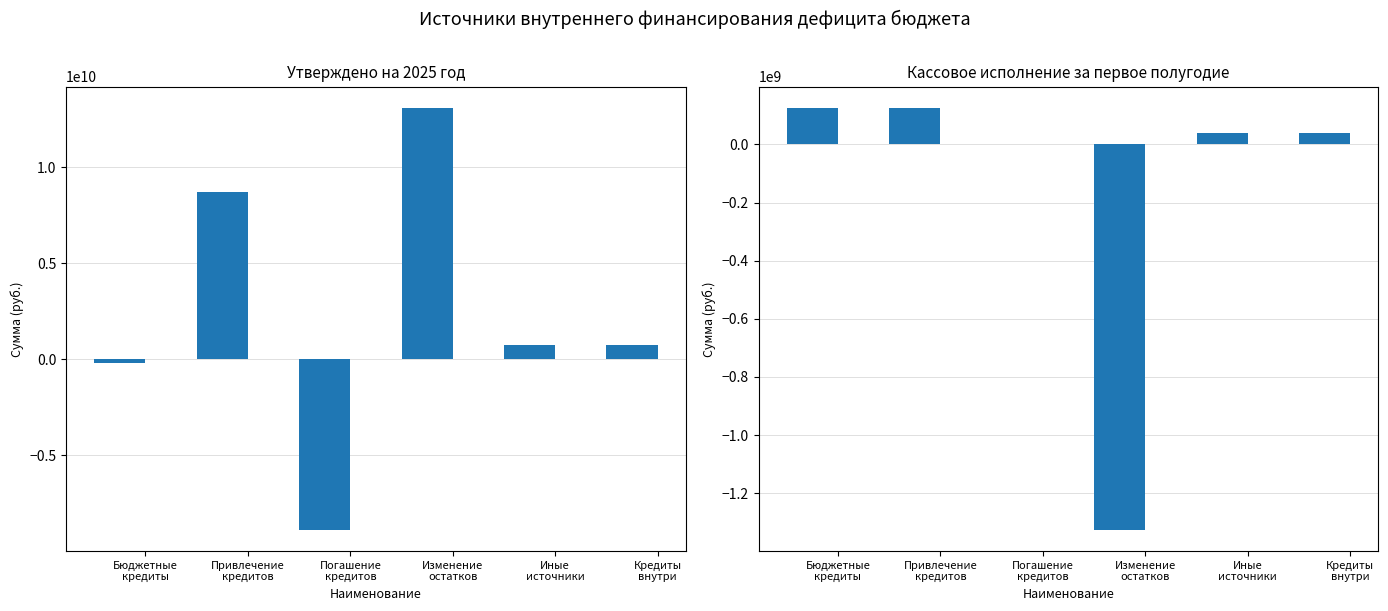

Rank the categories by Утверждено на 2025 год value from highest to lowest.

Изменение
остатков, Привлечение
кредитов, Иные
источники, Кредиты
внутри, Бюджетные
кредиты, Погашение
кредитов